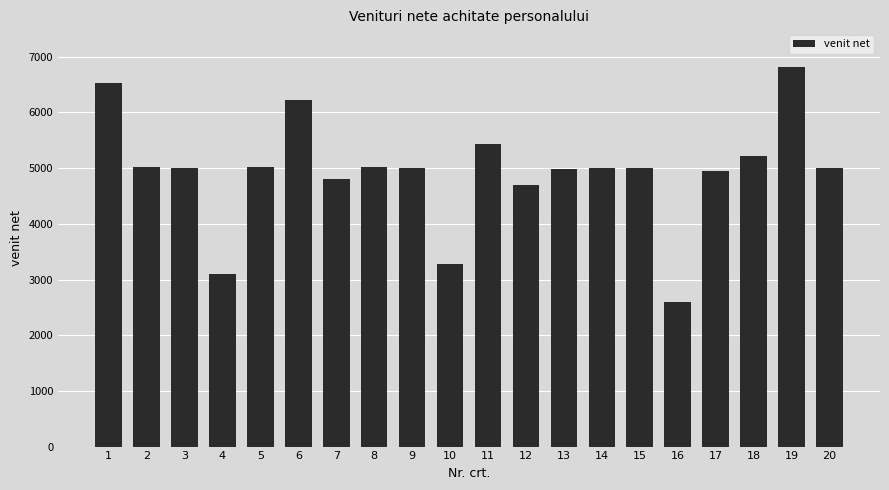

Approximately how many times larger is the value at 19 compared to 11?

1.3